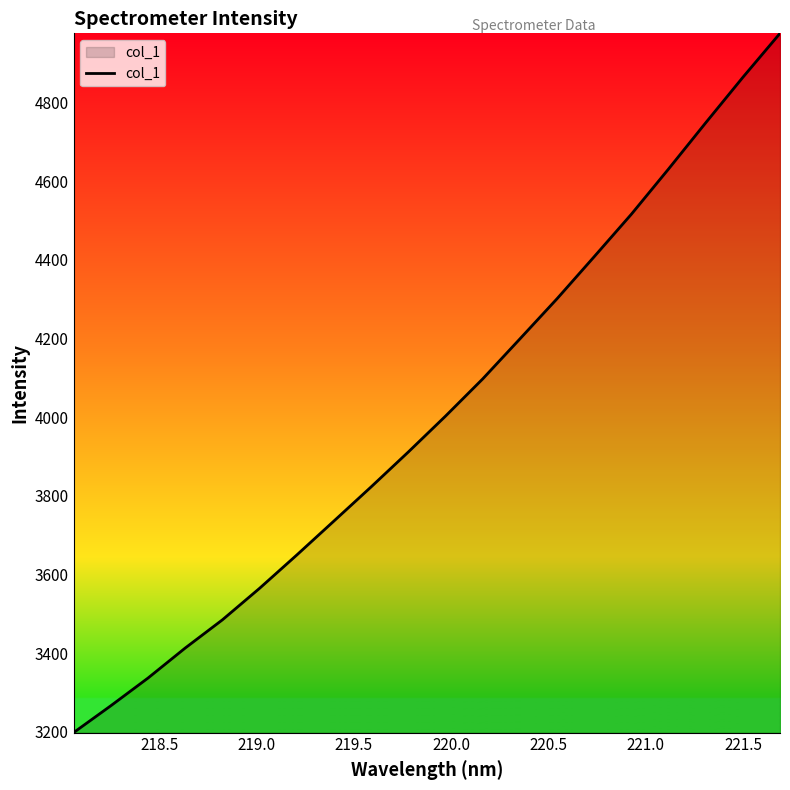

What is the greatest value displayed?

4975.8